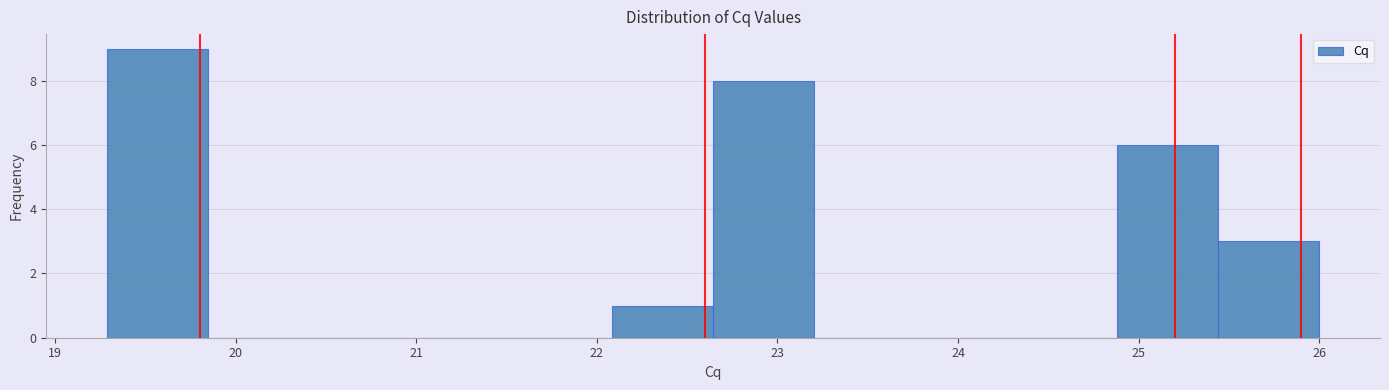

Reading left to right, transcribe this chart: for each bar, give the range it covers on the x-axis and its height. Neither the bar edges nor the heights are printed on the chart, so give them approximately, as read against the axes.

19.3 to 19.8: 9
19.8 to 20.4: 0
20.4 to 21.0: 0
21.0 to 21.5: 0
21.5 to 22.1: 0
22.1 to 22.6: 1
22.6 to 23.2: 8
23.2 to 23.8: 0
23.8 to 24.3: 0
24.3 to 24.9: 0
24.9 to 25.4: 6
25.4 to 26.0: 3